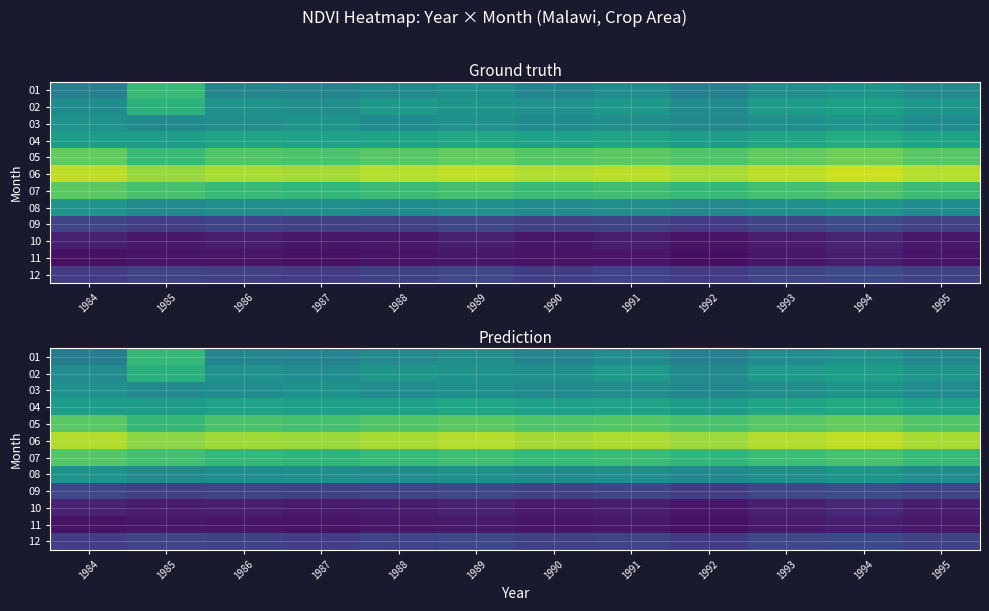

Rank the series at 1989 from lowest to highest value.

11, 10, 09, 12, 01, 03, 08, 02, 04, 07, 05, 06